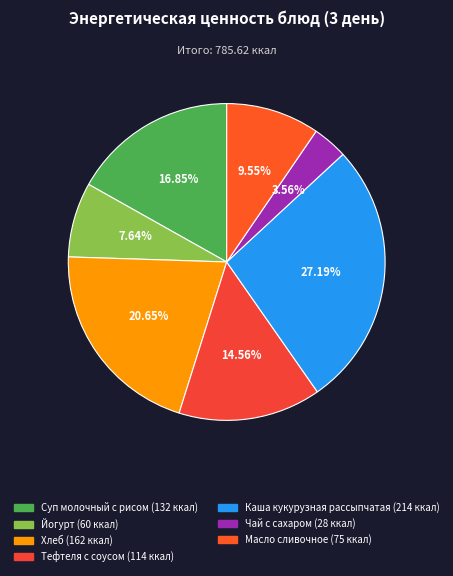

To the nearest percent, what percentage of the pie is Чай с сахаром?

4%